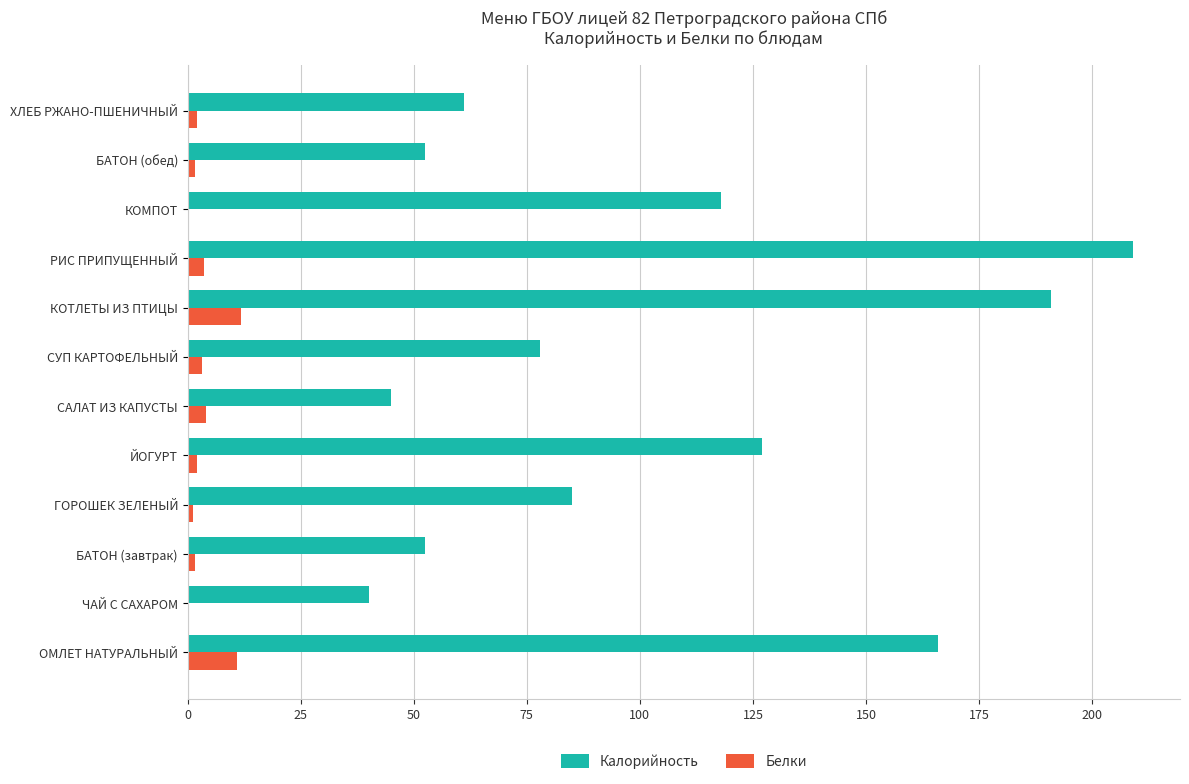

Where is Калорийность nearest to the value 124?

ЙОГУРТ